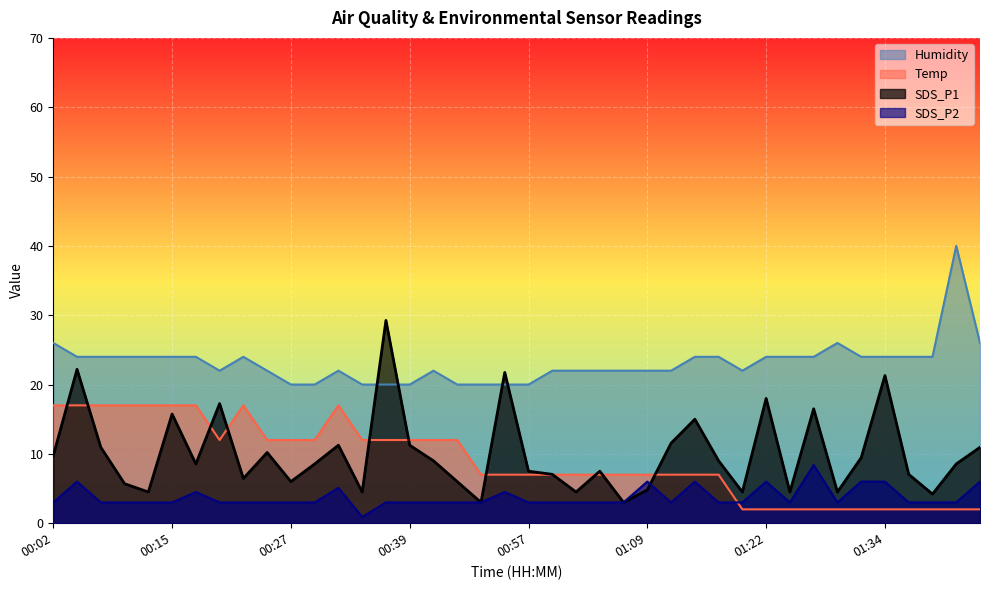

What are all the series names shown in the legend?

Humidity, Temp, SDS_P1, SDS_P2